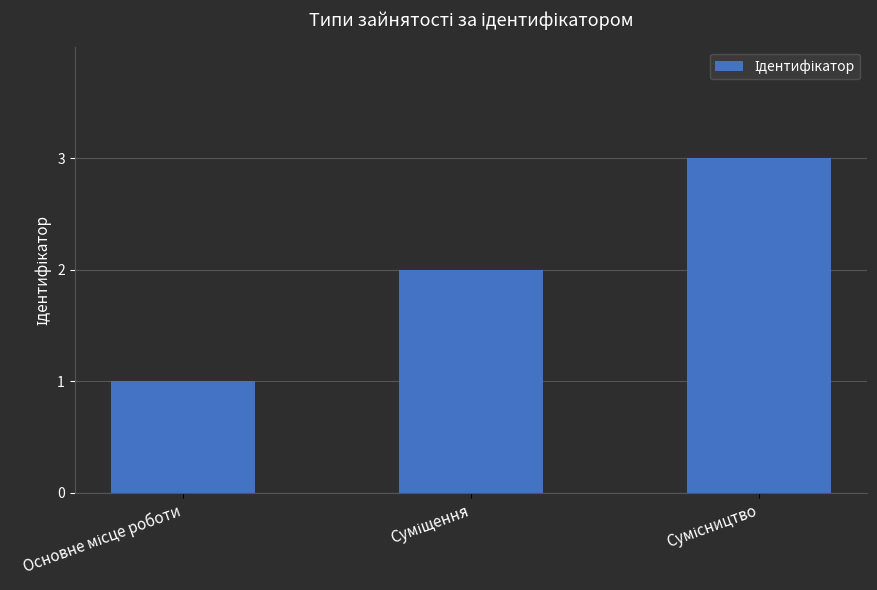

What is the value of the 2nd bar from the left?

2